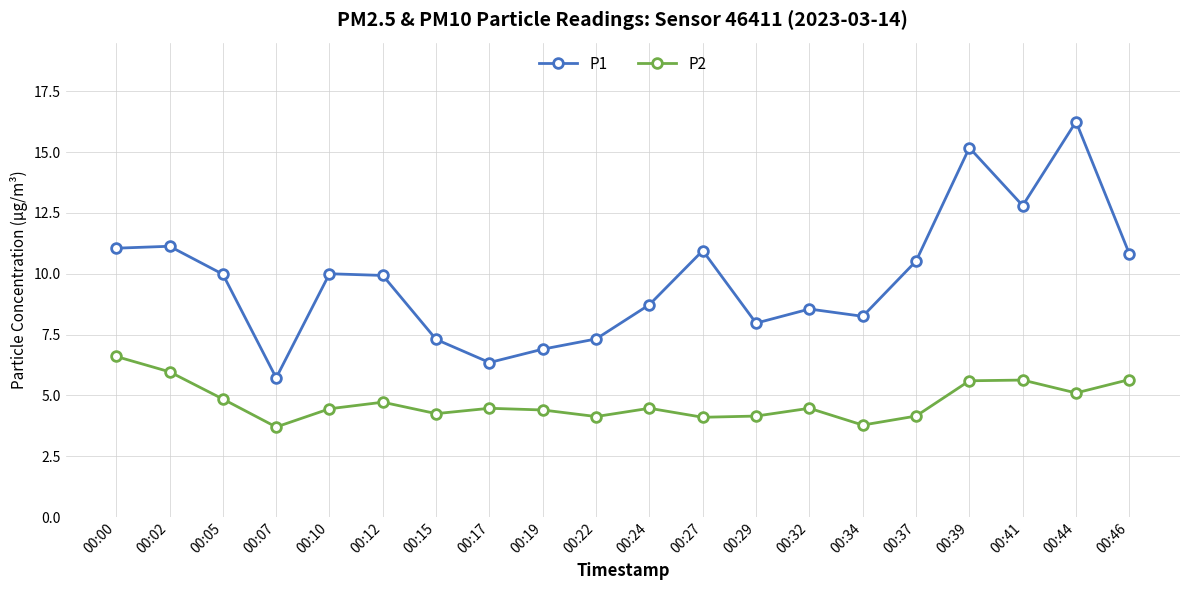

What is the difference between the P1 values at 00:19 and 00:39?

8.3